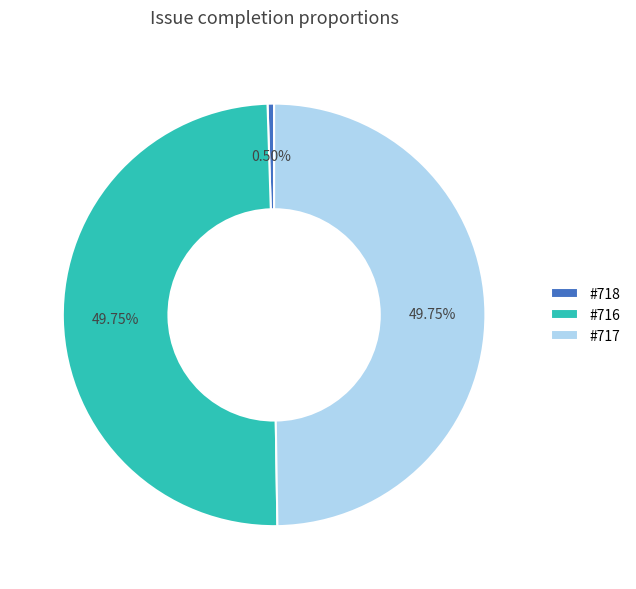

Which has a higher value, #718 or #716?

#716